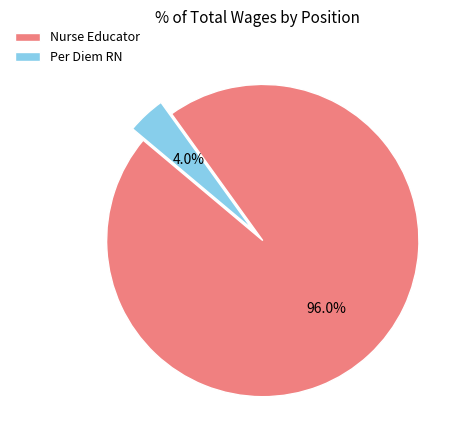

Between Per Diem RN and Nurse Educator, which is larger?

Nurse Educator